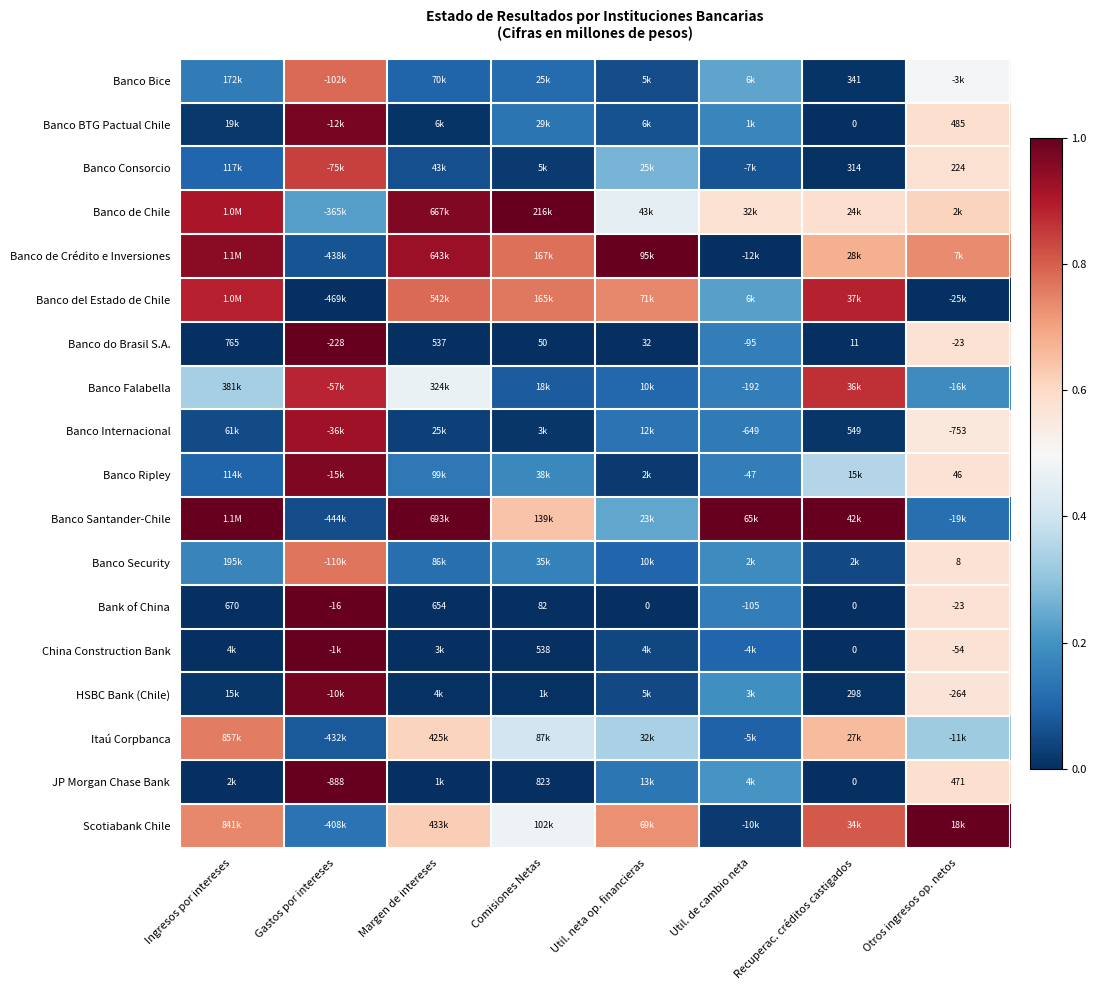

Rank the categories by Banco do Brasil S.A. value from lowest to highest.

Gastos por intereses, Util. de cambio neta, Otros ingresos op. netos, Recuperac. créditos castigados, Util. neta op. financieras, Comisiones Netas, Margen de intereses, Ingresos por intereses